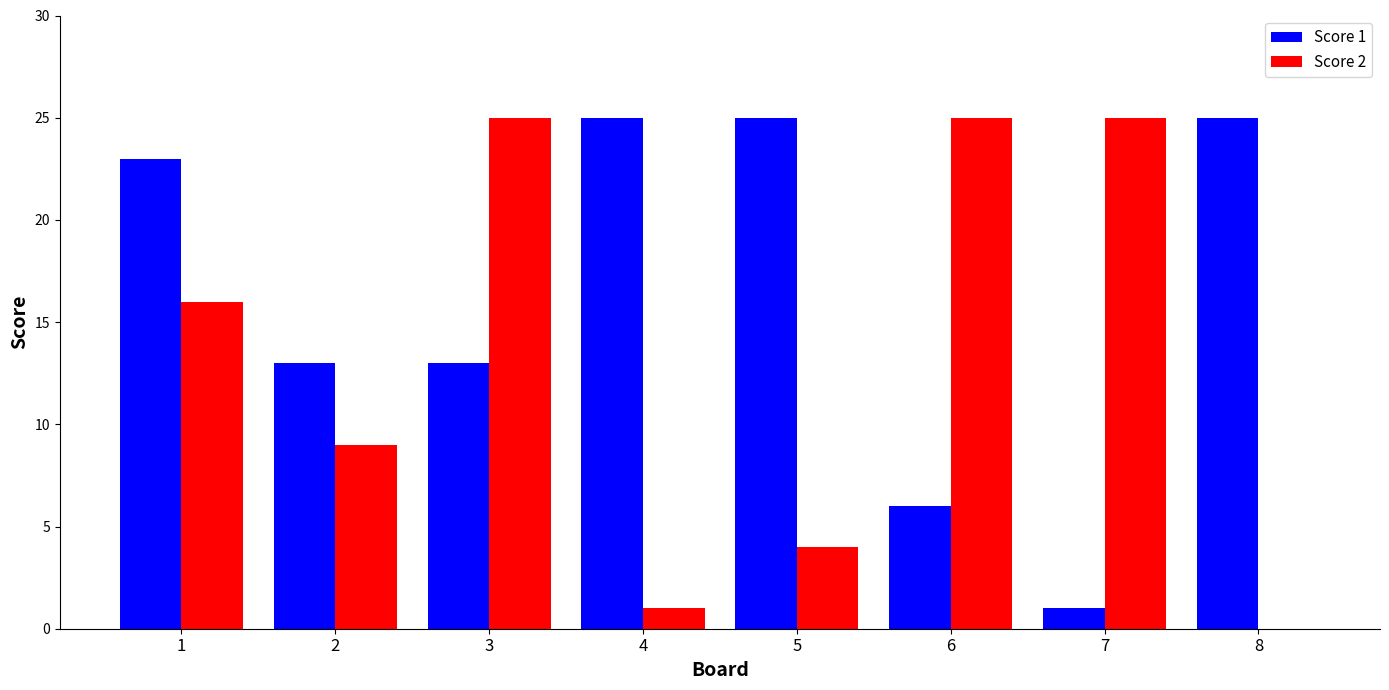

What is the greatest value displayed?

25